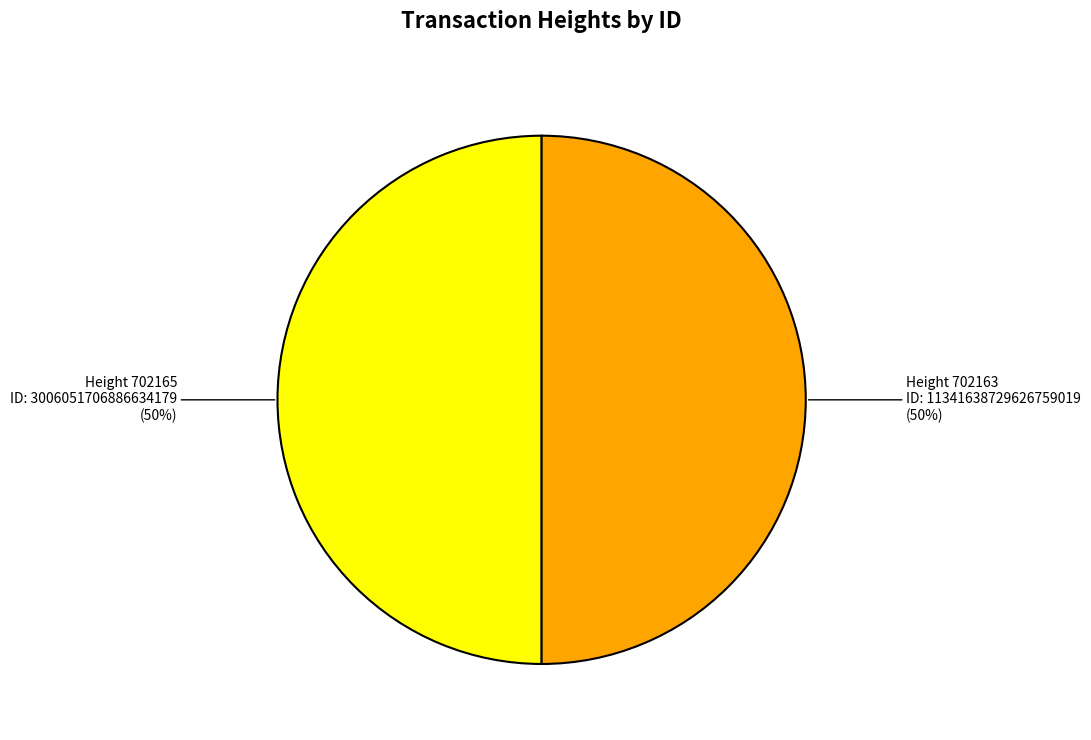

To the nearest percent, what is the average slice percentage?

50%